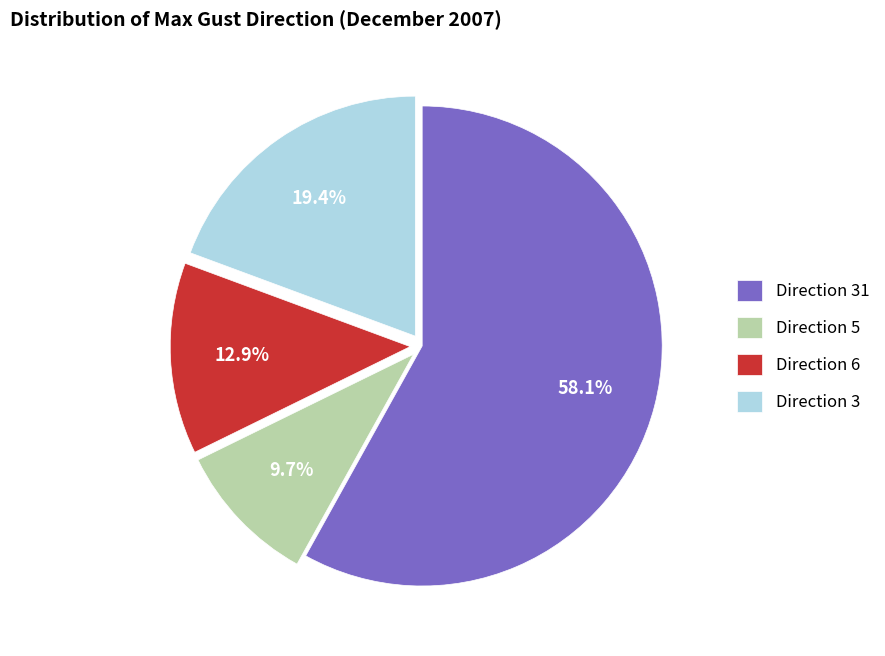

What is the ratio of the value at Direction 3 to the value at Direction 6?

1.5